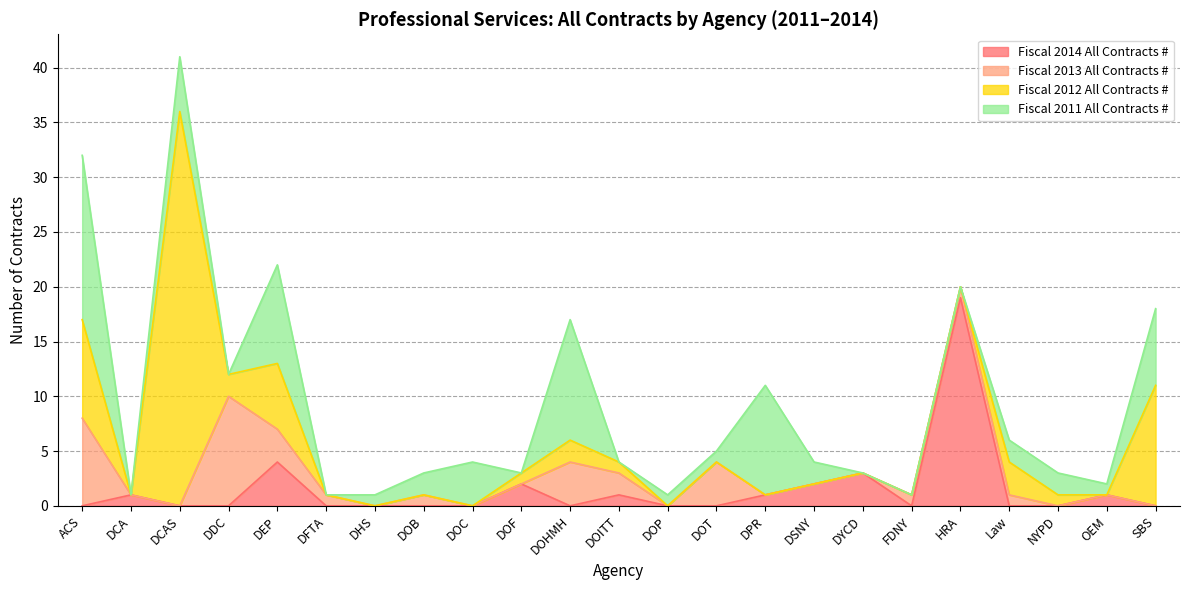

How many categories are shown in the chart?

23